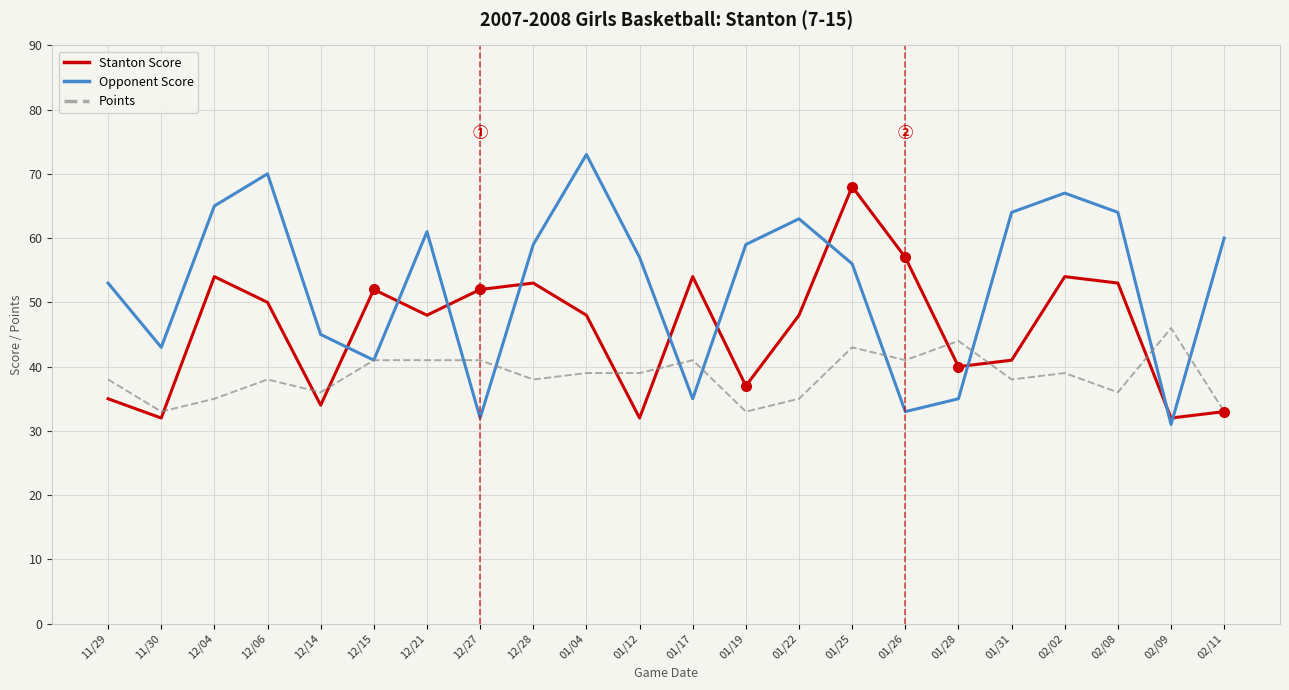

What is the average value of the Points series?

39